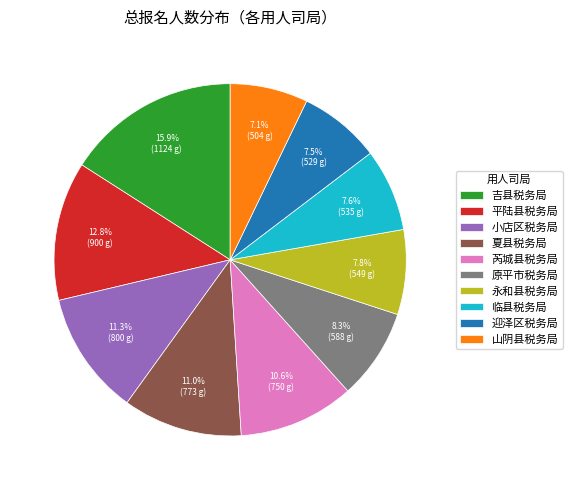

Between 迎泽区税务局 and 小店区税务局, which is larger?

小店区税务局